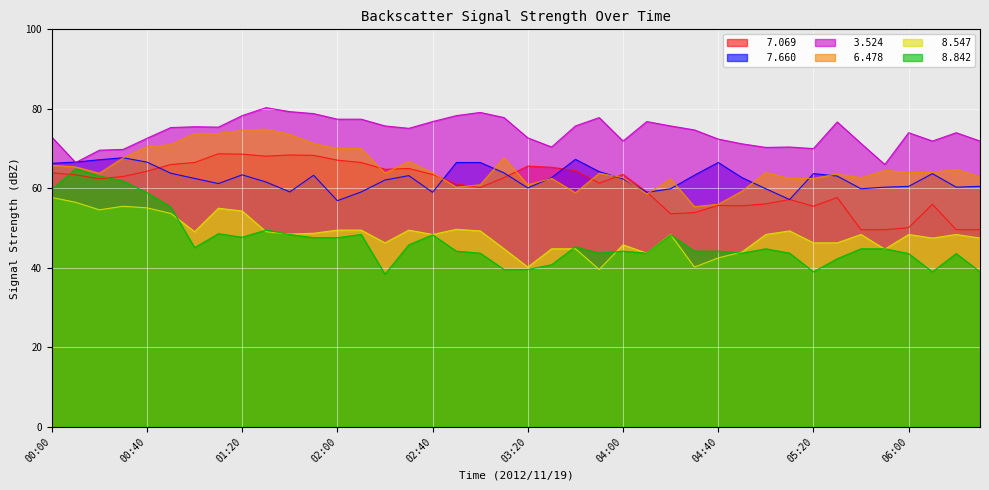

True or false:   8.547 and   7.660 cross at least once.

False